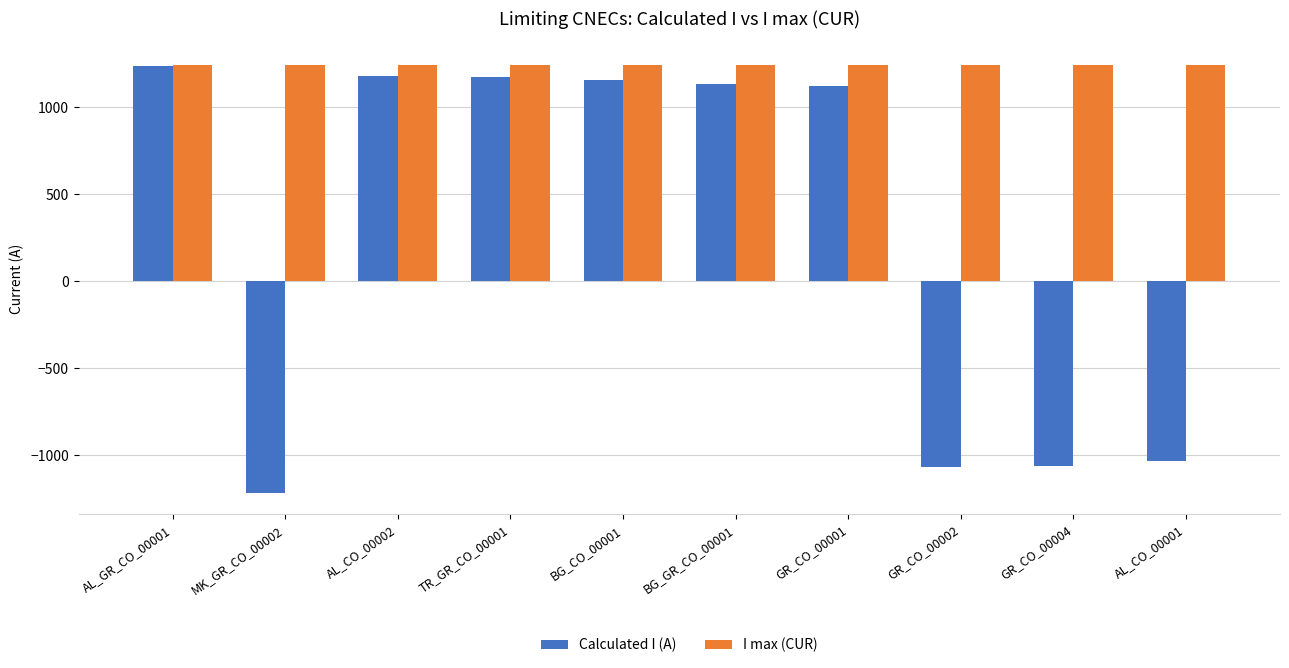

Which series changed the most between AL_GR_CO_00001 and TR_GR_CO_00001?

Calculated I (A)